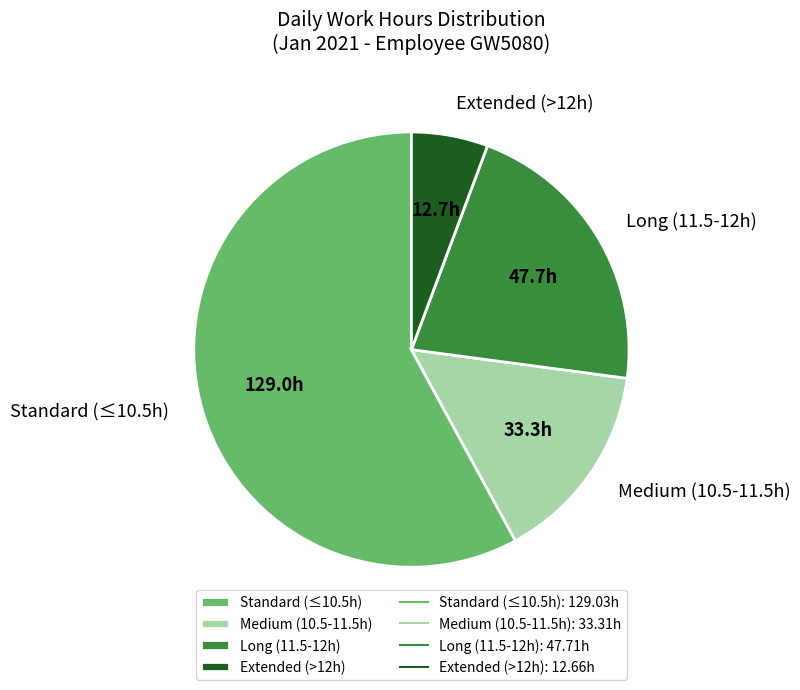

Rank the categories by value from highest to lowest.

Standard (≤10.5h), Long (11.5-12h), Medium (10.5-11.5h), Extended (>12h)